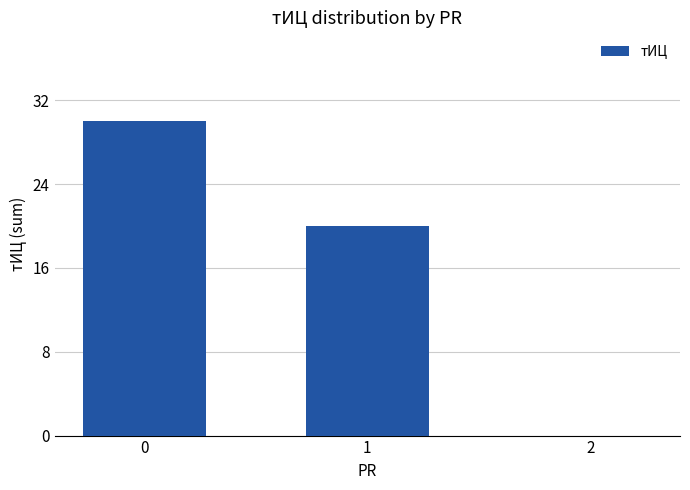

How many positive values are there?

2